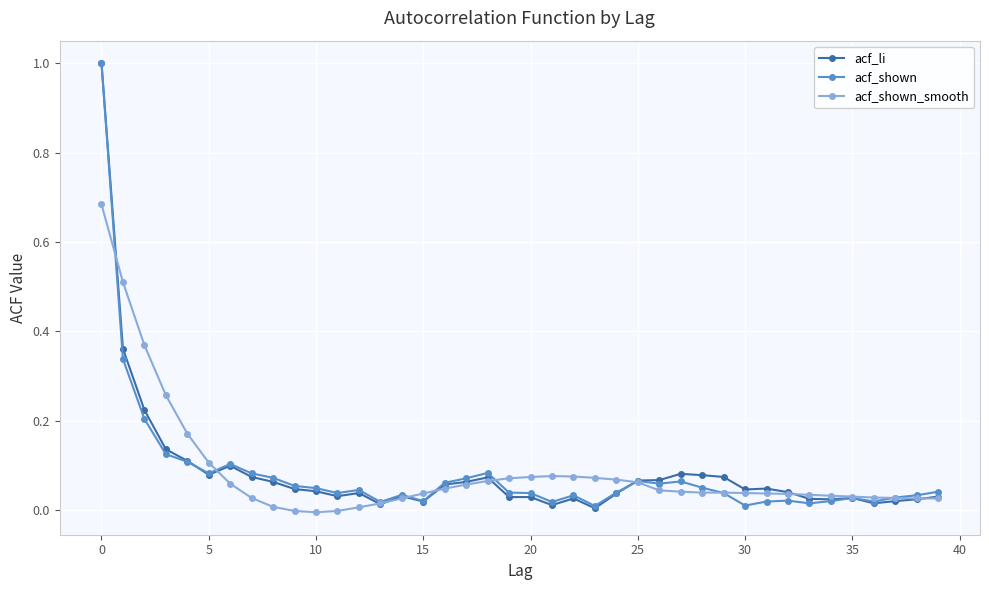

At how many categories does at least one series exceed 0?

40